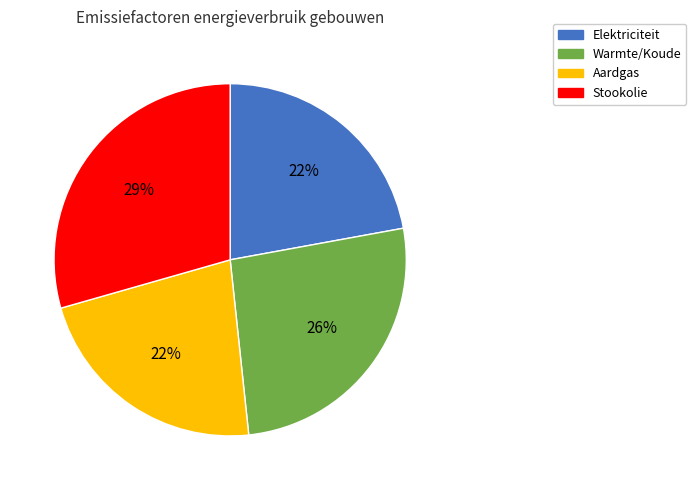

To the nearest percent, what portion does Stookolie represent?

29%